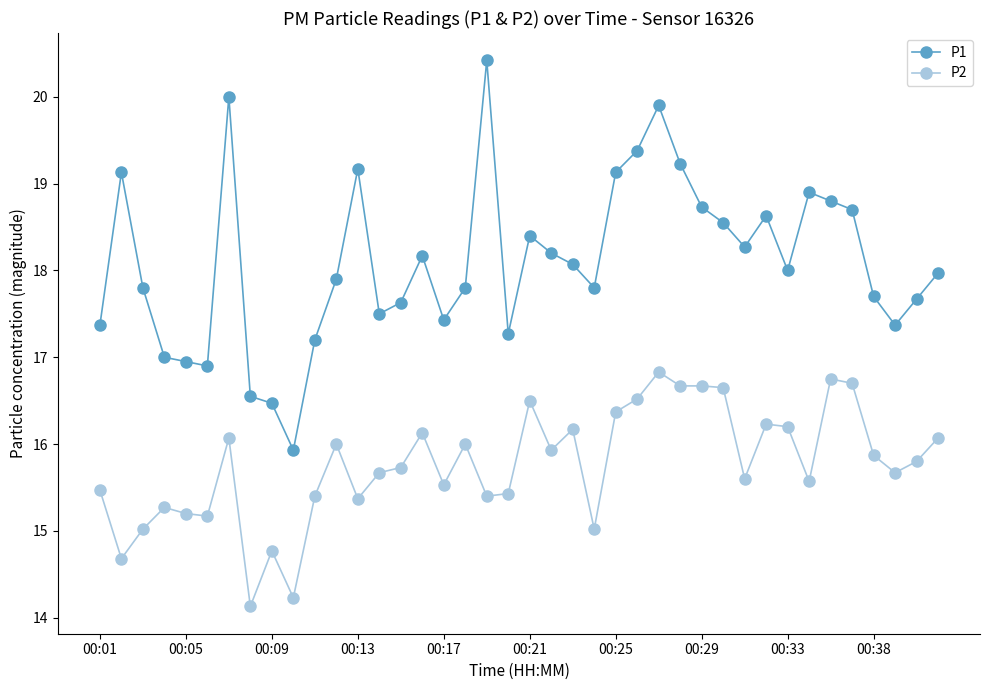

Which series has the largest total across all categories?

P1